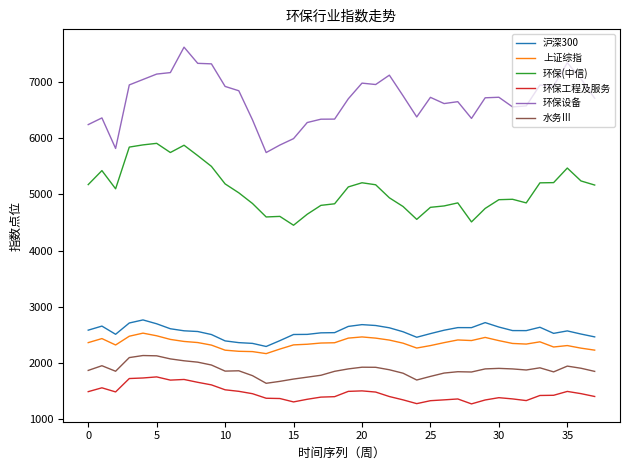

How many categories are shown in the chart?

38